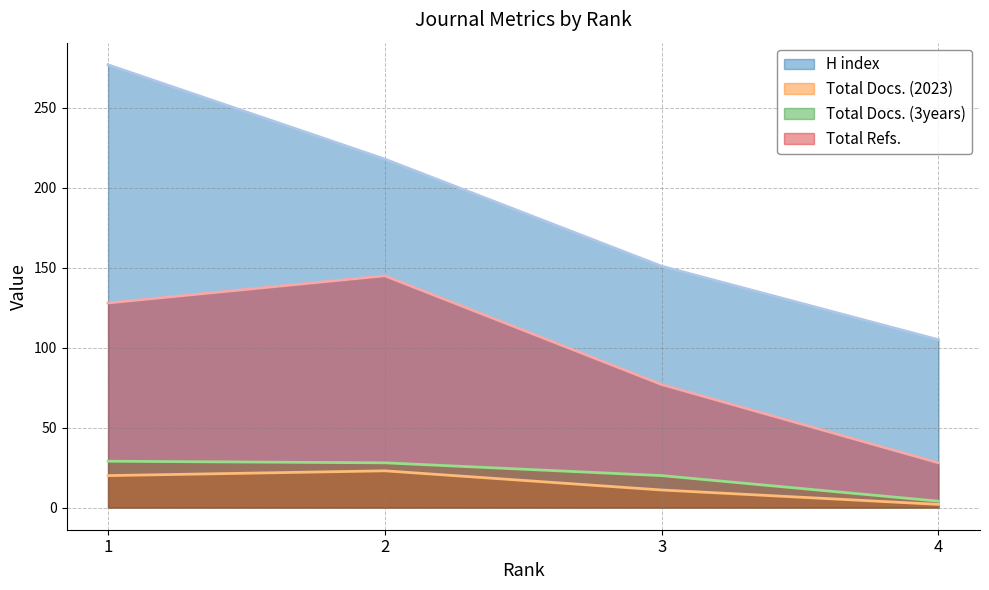

True or false: H index and Total Refs. intersect in this chart.

False